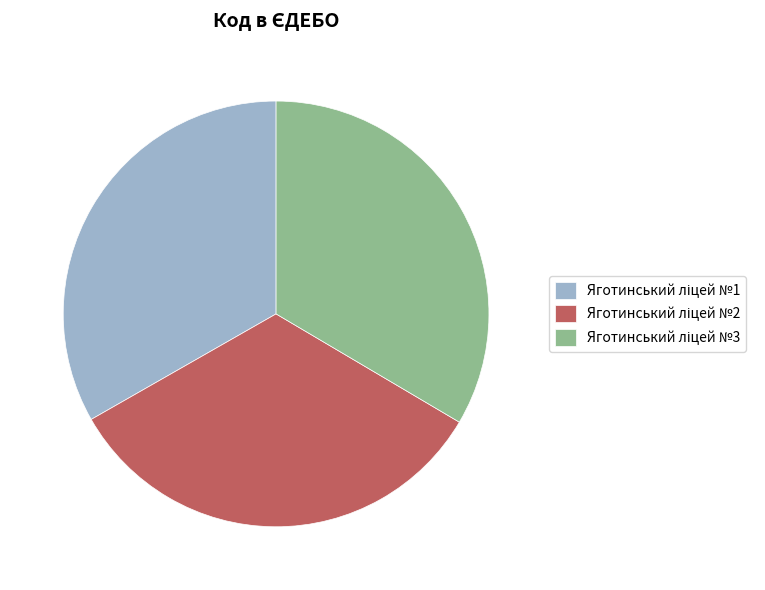

Is there a majority slice in this chart?

No